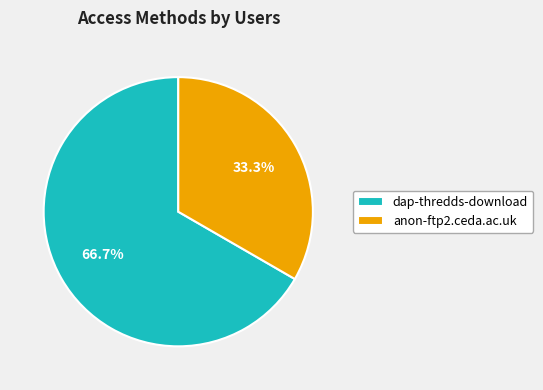

What is the ratio of the value at anon-ftp2.ceda.ac.uk to the value at dap-thredds-download?

0.5